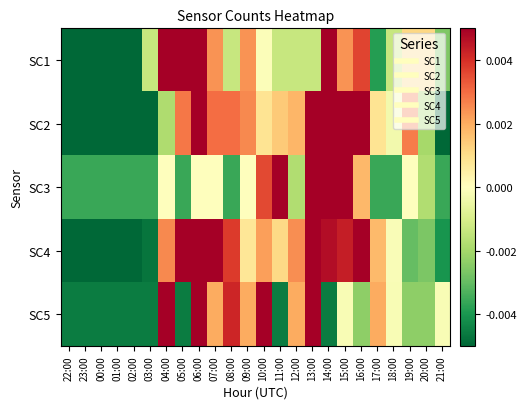

At 00:00, list the series in order from largest to smallest.

SC3, SC5, SC1, SC2, SC4